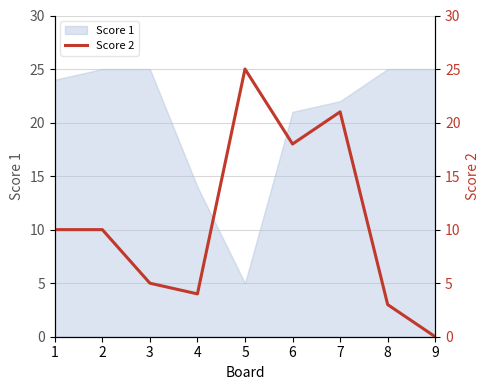

What is the minimum value for Score 1?

5